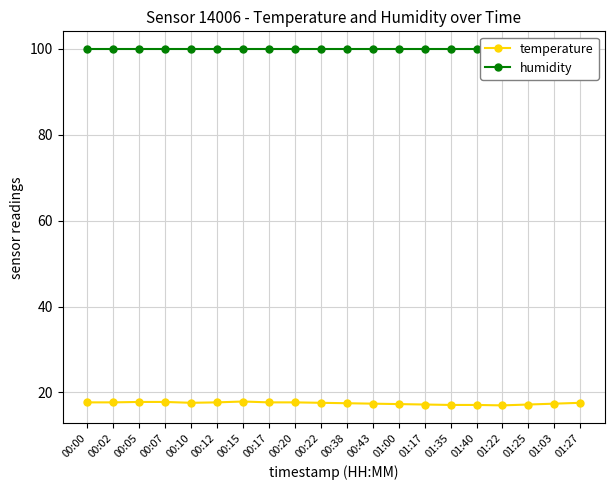

How many data points does each series have?

20